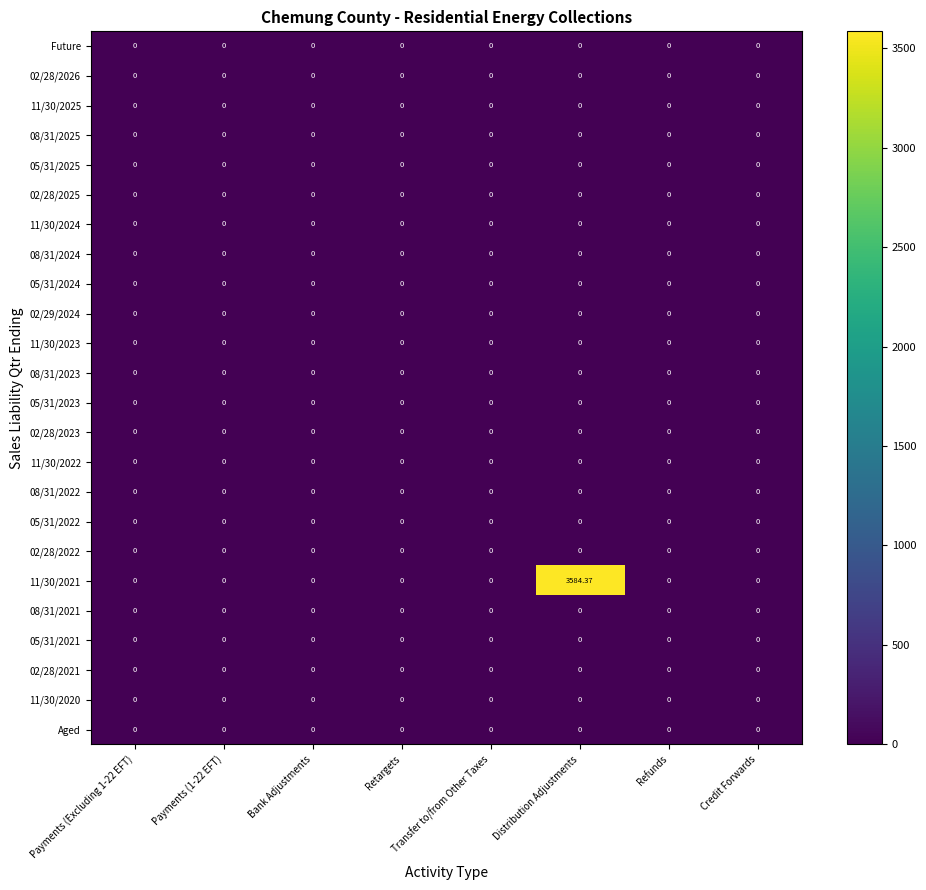

How many series are shown in this chart?

24